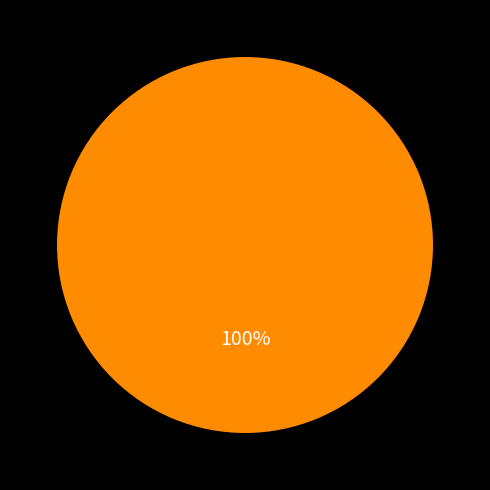

Is there a majority slice in this chart?

Yes